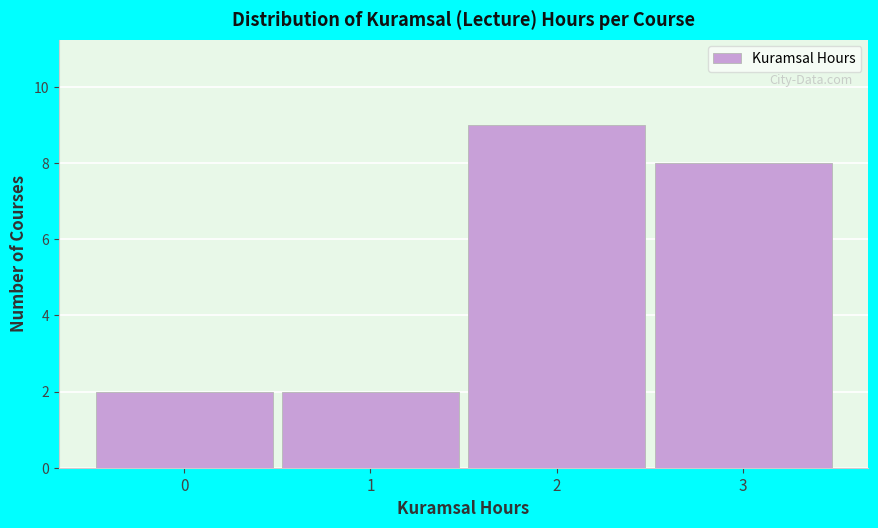

Reading right to left, extract all data points from this chart.

8	9	2	2